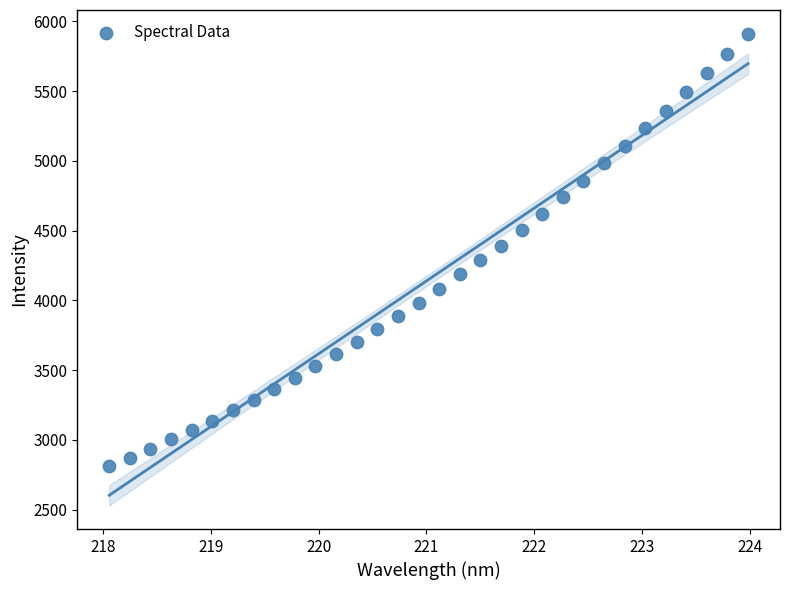

What is the range of Y values (max minus min)?

3102.8